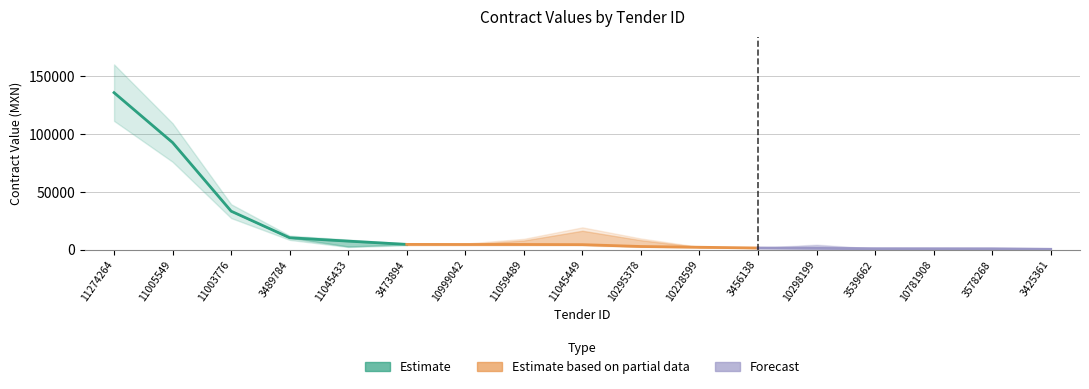

Reading left to right, what are all the values shown in this chart?

contracts.value.amount: 11274264=135720.0	11005549=92568.0	11003776=33218.9	3489784=10237.8	11045433=2691.2	3473894=4491.5	10999042=4417.3	11059489=7870.6	11045449=16286.4	10295378=8120.0	10228599=2012.5	3456138=1378.1	10298199=3712.0	3539662=510.4	10781908=730.8	3578268=690.2	3425361=360.0
awards.value.amount: 11274264=135720.0	11005549=92568.0	11003776=33218.9	3489784=10237.8	11045433=7316.1	3473894=4491.5	10999042=4417.3	11059489=4417.3	11045449=4279.2	10295378=2662.2	10228599=2012.5	3456138=1378.1	10298199=1044.0	3539662=770.2	10781908=730.8	3578268=690.2	3425361=260.0
tender.value.amount: 11274264=135720.0	11005549=92568.0	11003776=33218.9	3489784=10237.8	11045433=2691.2	3473894=4491.5	10999042=4417.3	11059489=7870.6	11045449=16286.4	10295378=8120.0	10228599=2012.5	3456138=1378.1	10298199=3712.0	3539662=510.4	10781908=730.8	3578268=690.2	3425361=360.0